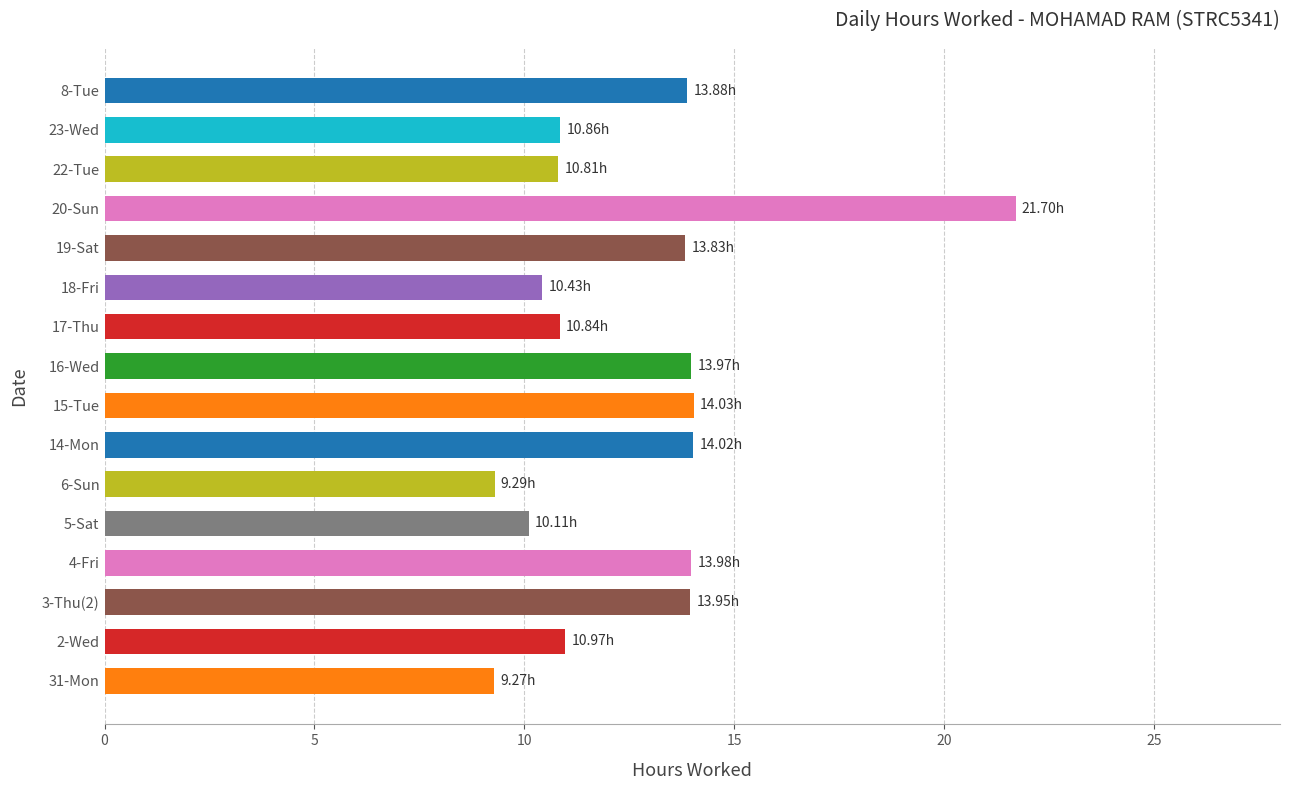

What is the change in value from 16-Wed to 17-Thu?

-3.1